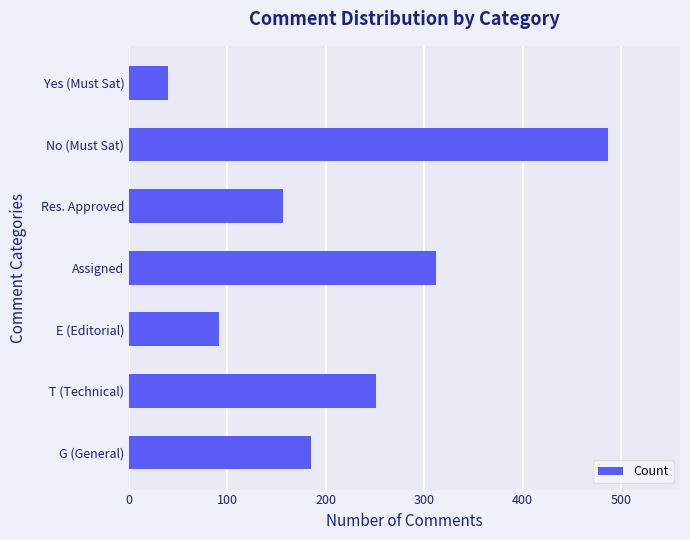

Which label corresponds to the smallest value in the chart?

Yes (Must Sat)